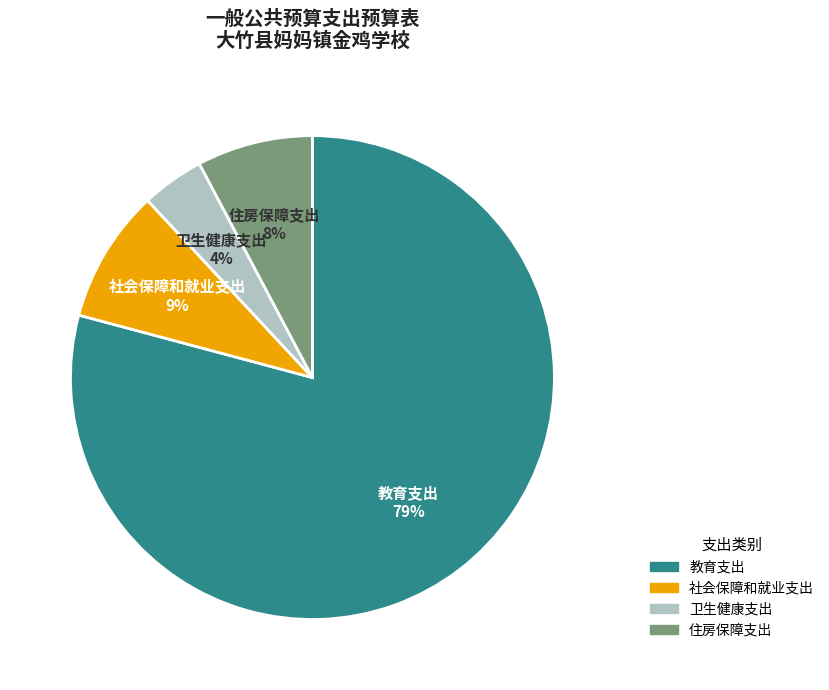

Do 社会保障和就业支出 and 卫生健康支出 together represent more than half of the pie?

No